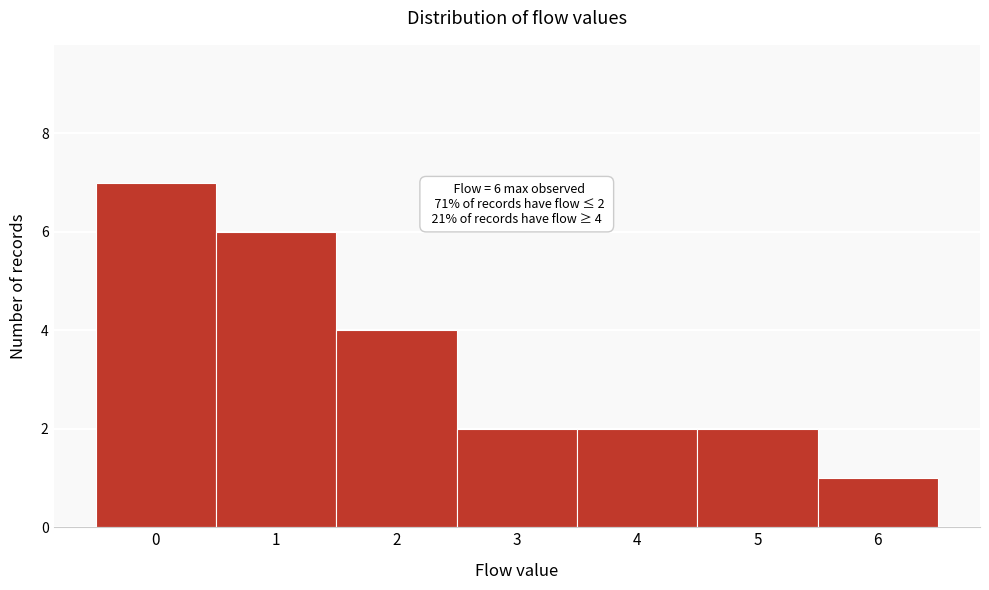

Reading right to left, list all the values displayed in this chart.

6=1	5=2	4=2	3=2	2=4	1=6	0=7